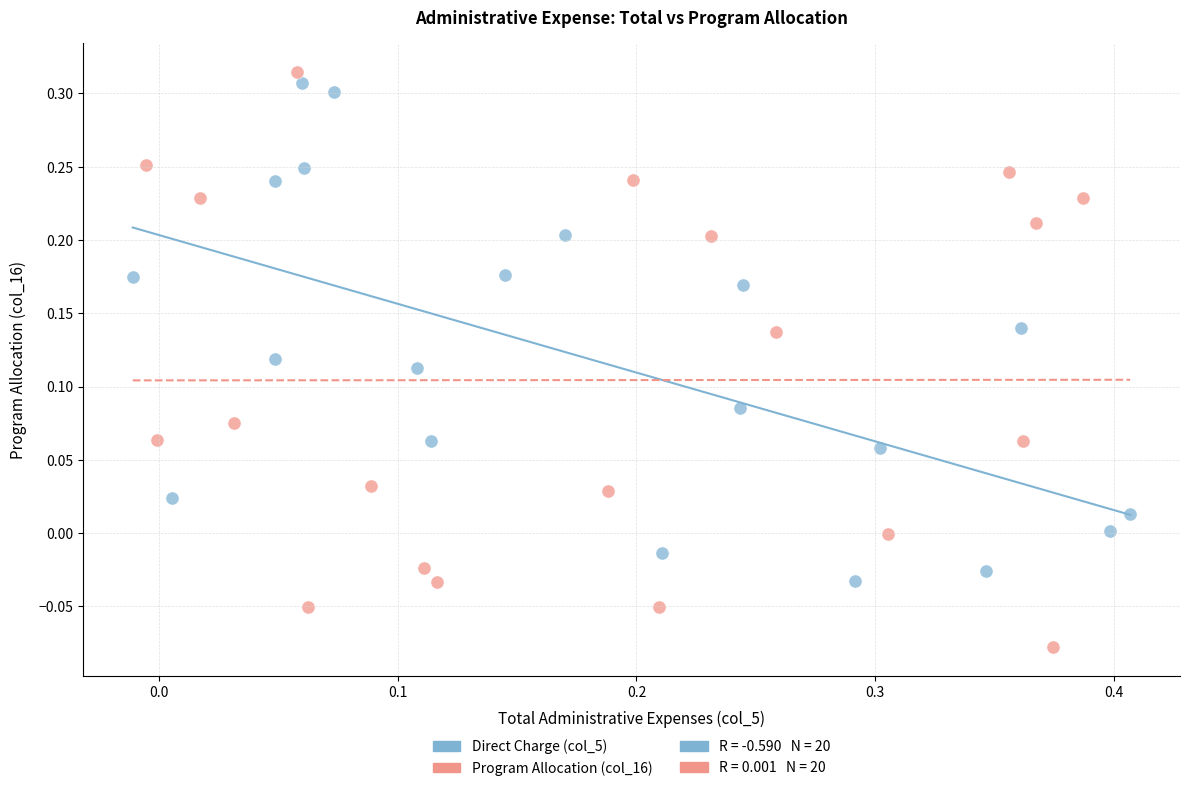

Which series has the largest Y range (max minus min)?

Program Allocation (col_16)